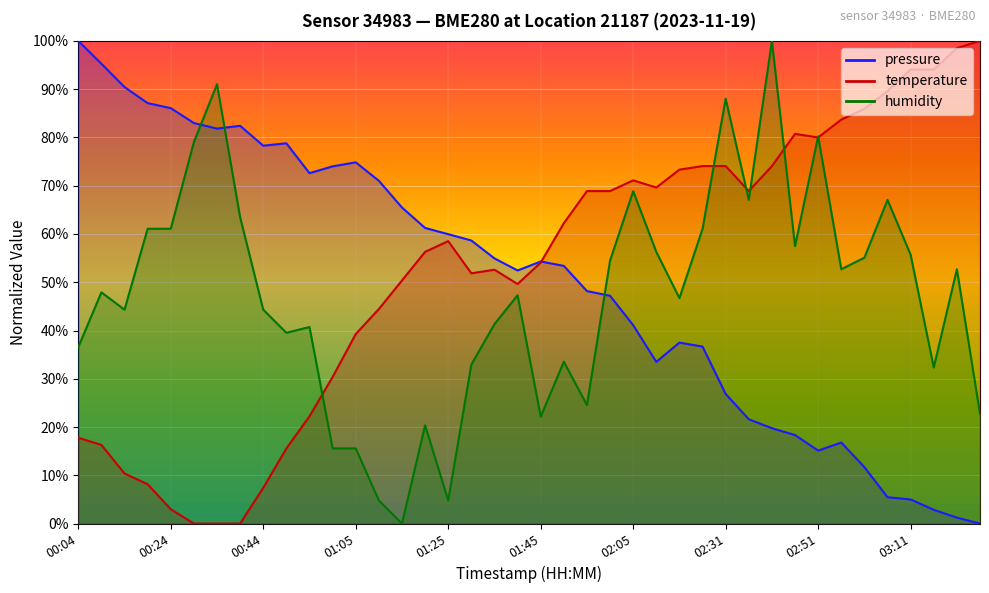

What is the value of the humidity point at the 20th from the left?

0.5